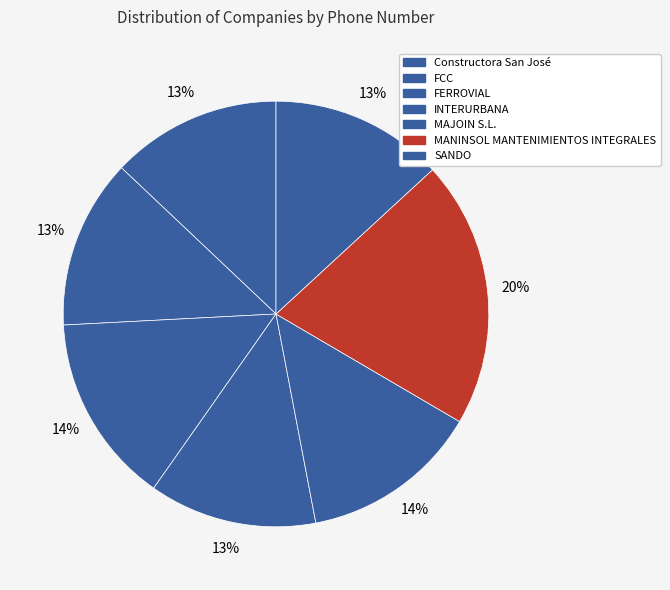

Count the number of slices in the pie.

7